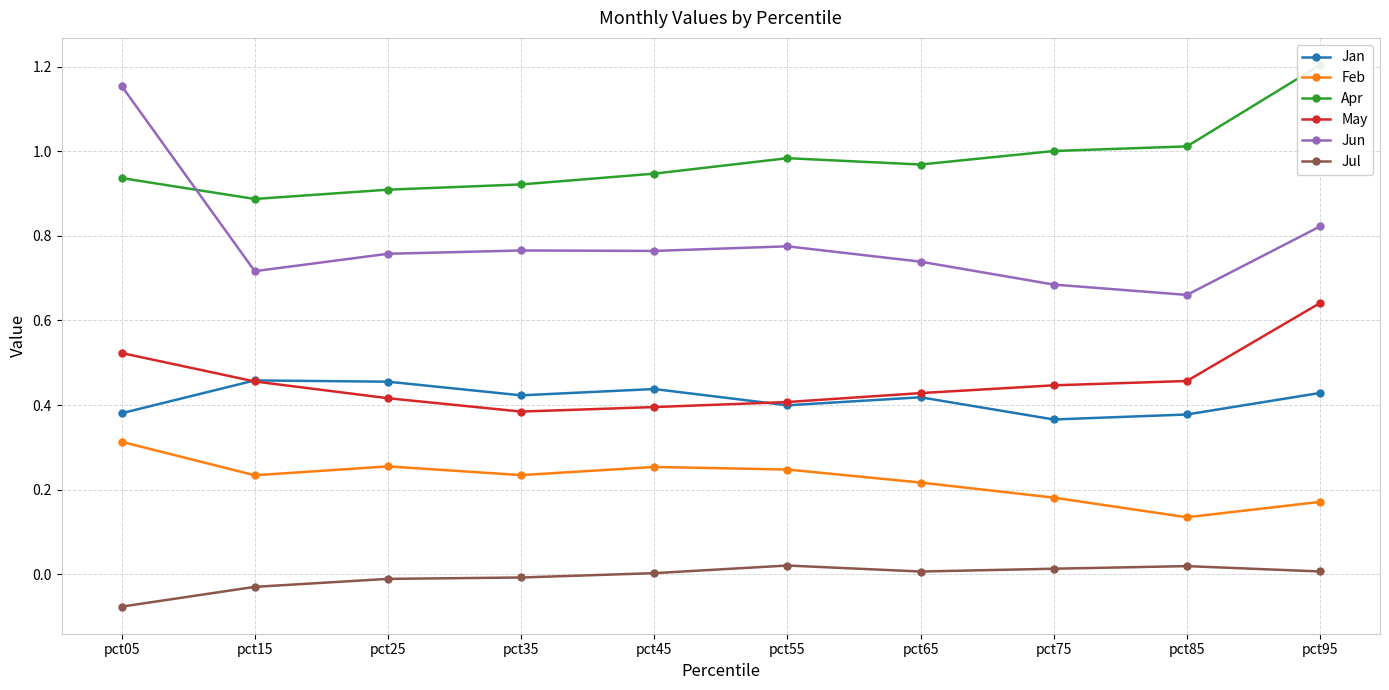

What value does the Feb series have at pct55?

0.2